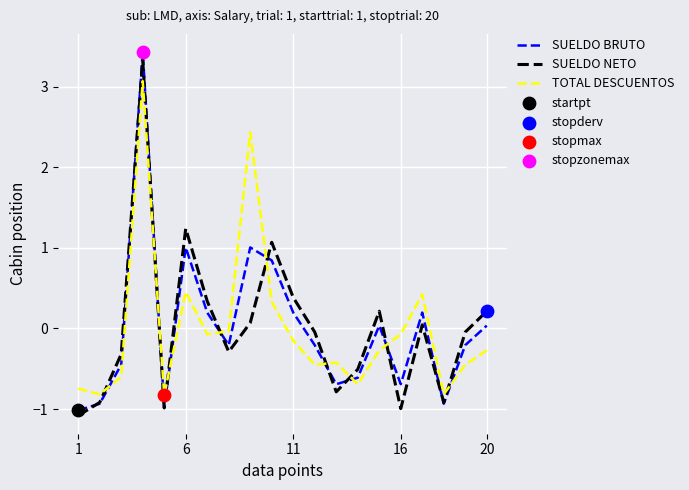

What is the greatest value displayed?

3.4